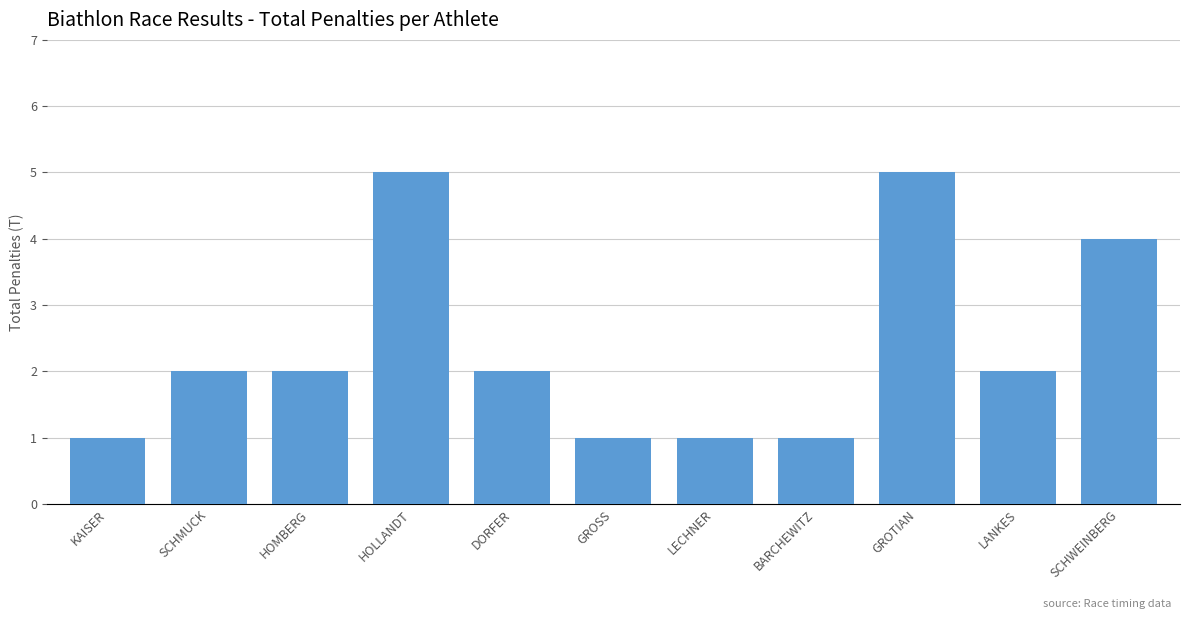

Does the chart contain stacked bars?

No